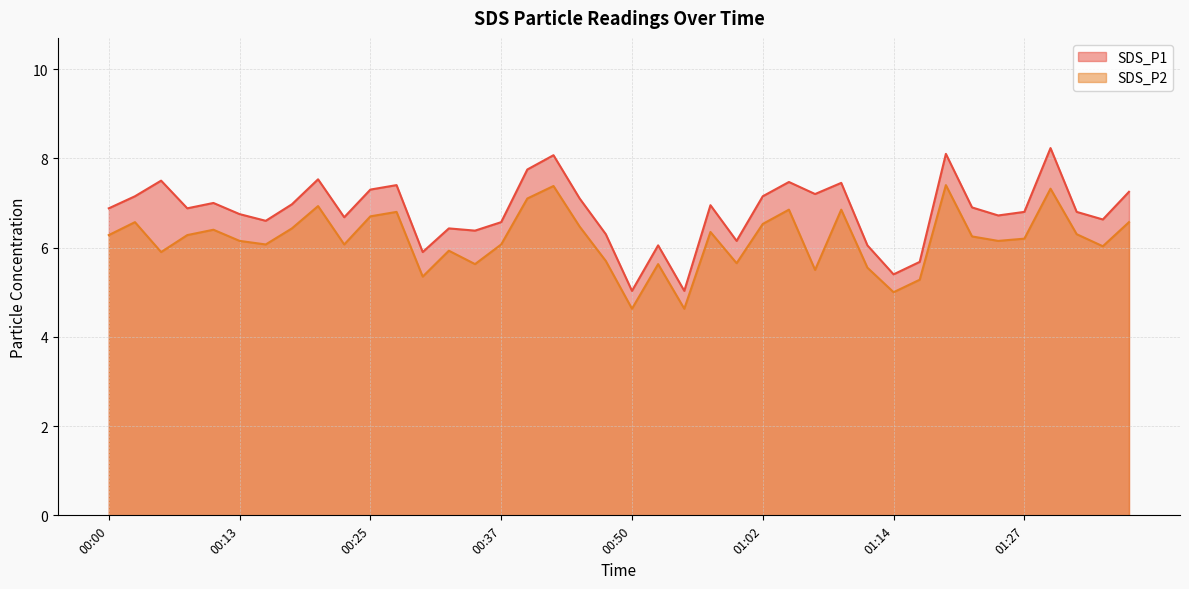

What position from the left is 01:07?

28